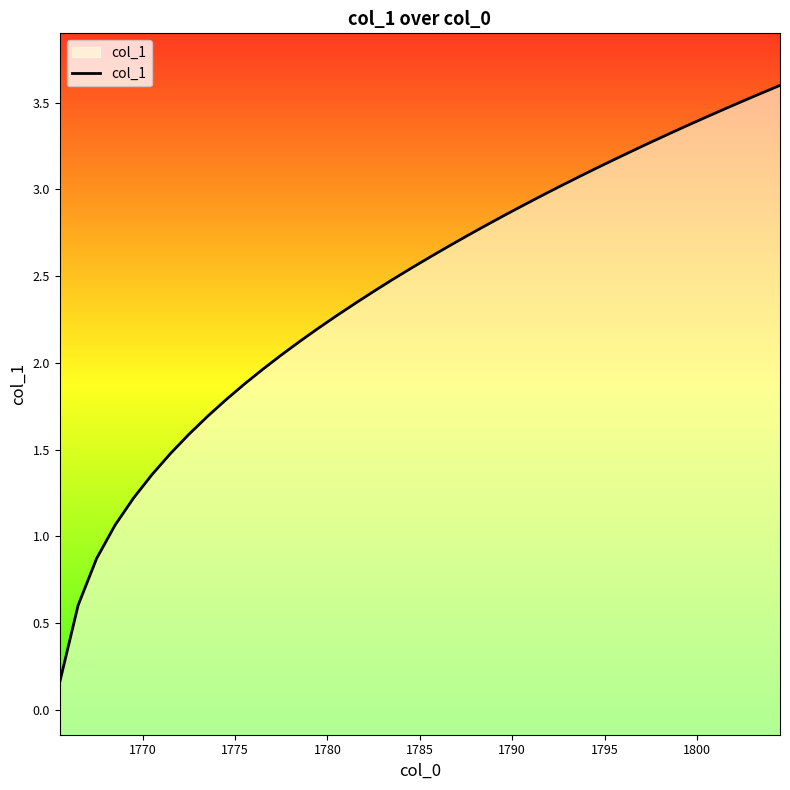

How many lines are shown in the chart?

1